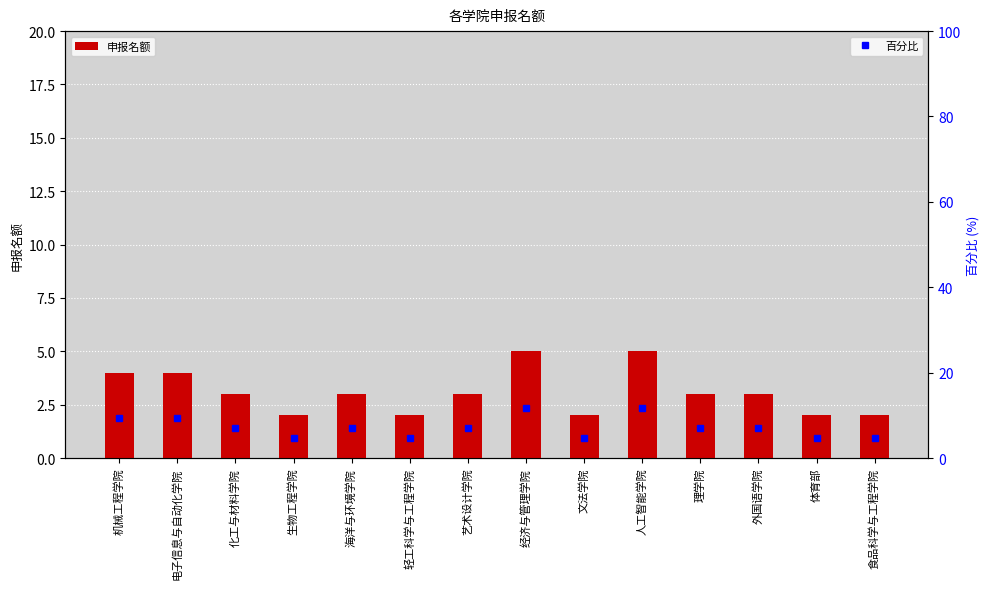

Rank the categories by 百分比 value from highest to lowest.

经济与管理学院, 人工智能学院, 机械工程学院, 电子信息与自动化学院, 化工与材料学院, 海洋与环境学院, 艺术设计学院, 理学院, 外国语学院, 生物工程学院, 轻工科学与工程学院, 文法学院, 体育部, 食品科学与工程学院